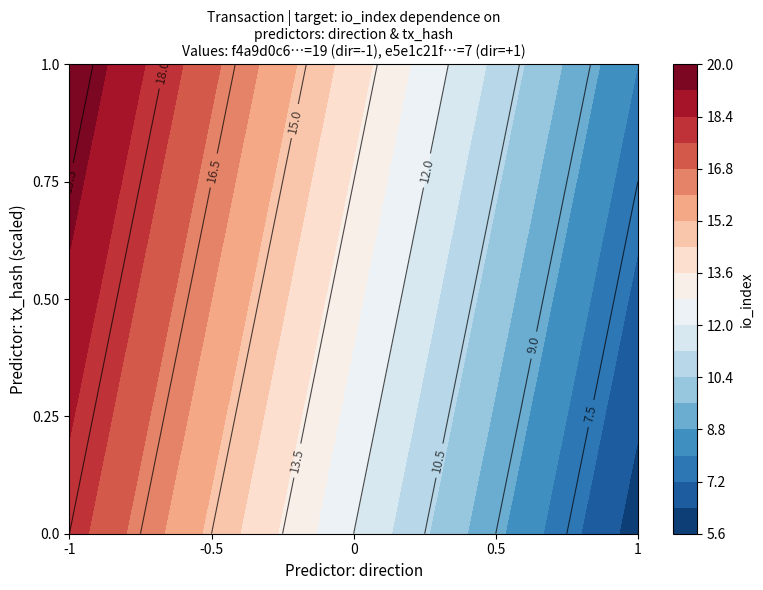

How many f4a9d0c61c280279848befd37dba0e1d3e7ab07 values are between -1 and 19?

2